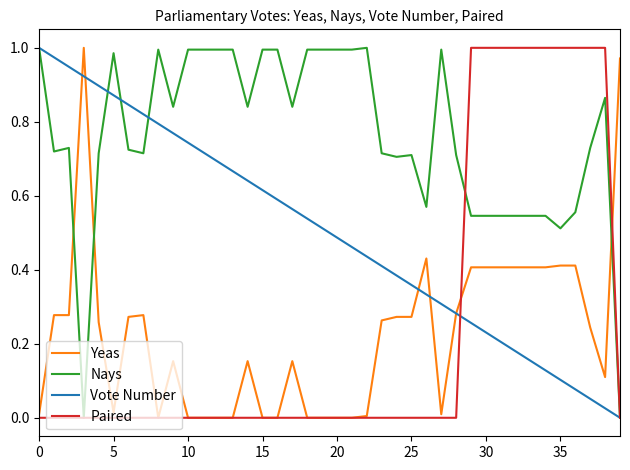

What is the difference between the second highest and minimum values in the Vote Number series?

1.0